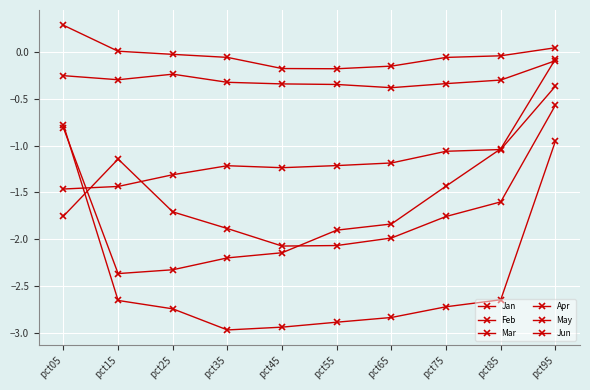

At which category does Feb reach its first local peak?

pct25